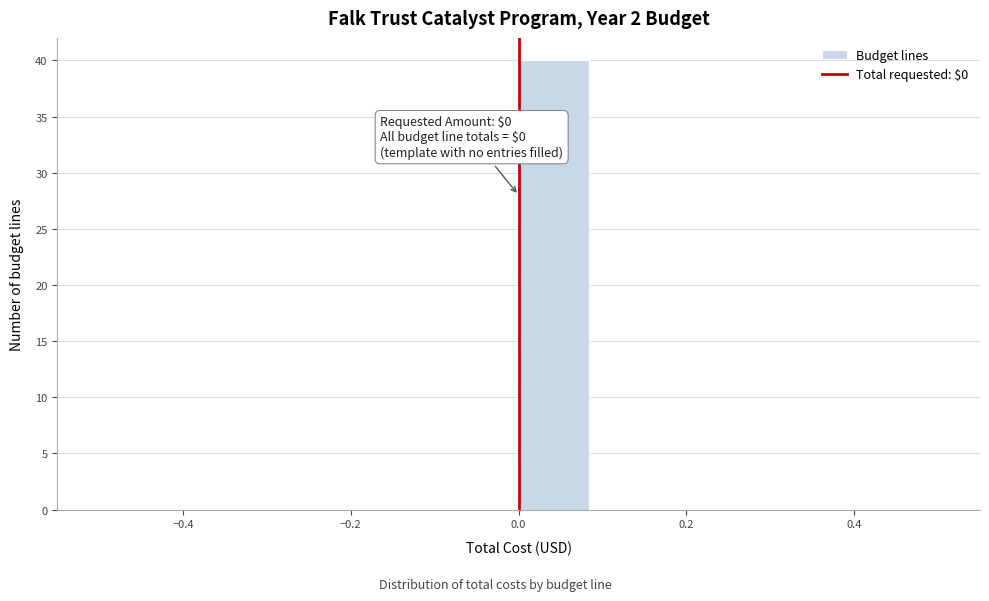

Over which range of the x-axis is the bar tallest?

0.00 to 0.08